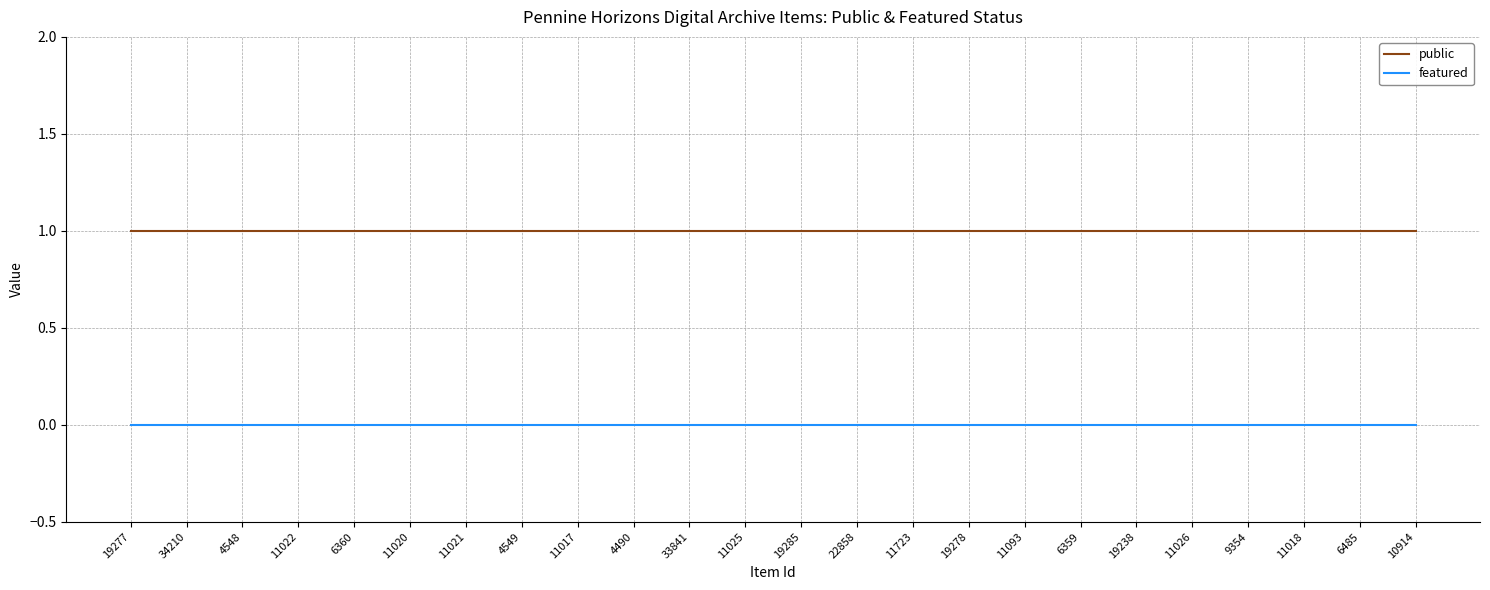

Rank the series by their average value, from lowest to highest.

featured, public